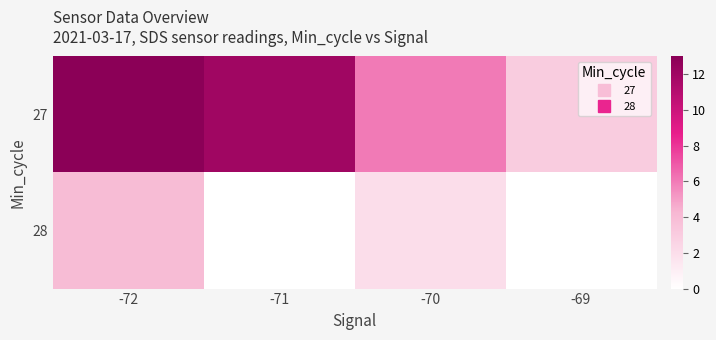

What is the total value across all series at -72?

17